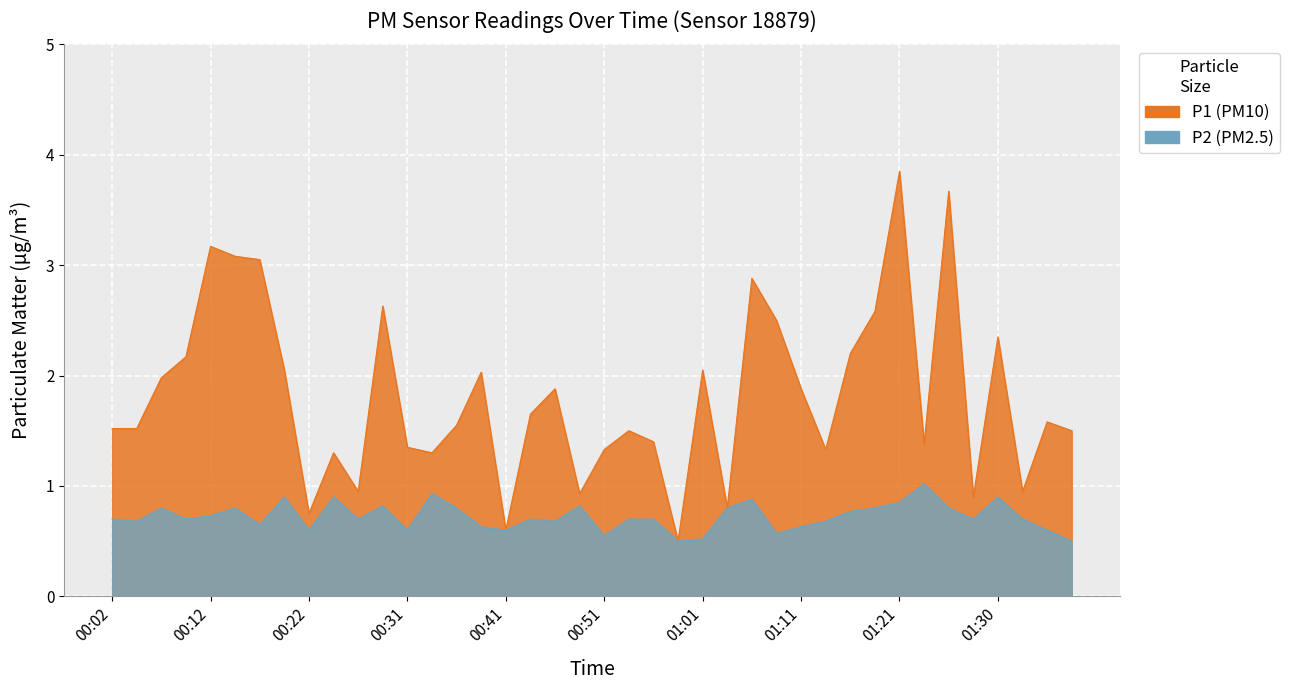

What is the label of the 24th point from the right?

00:41